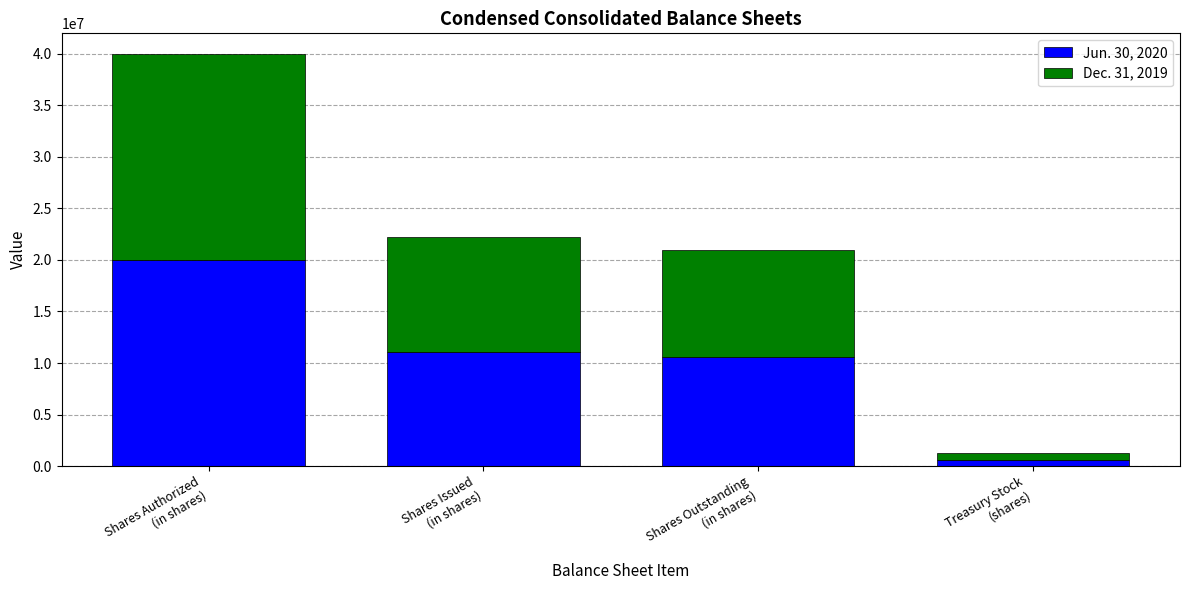

What is the average value of the Jun. 30, 2020 series?

10557890